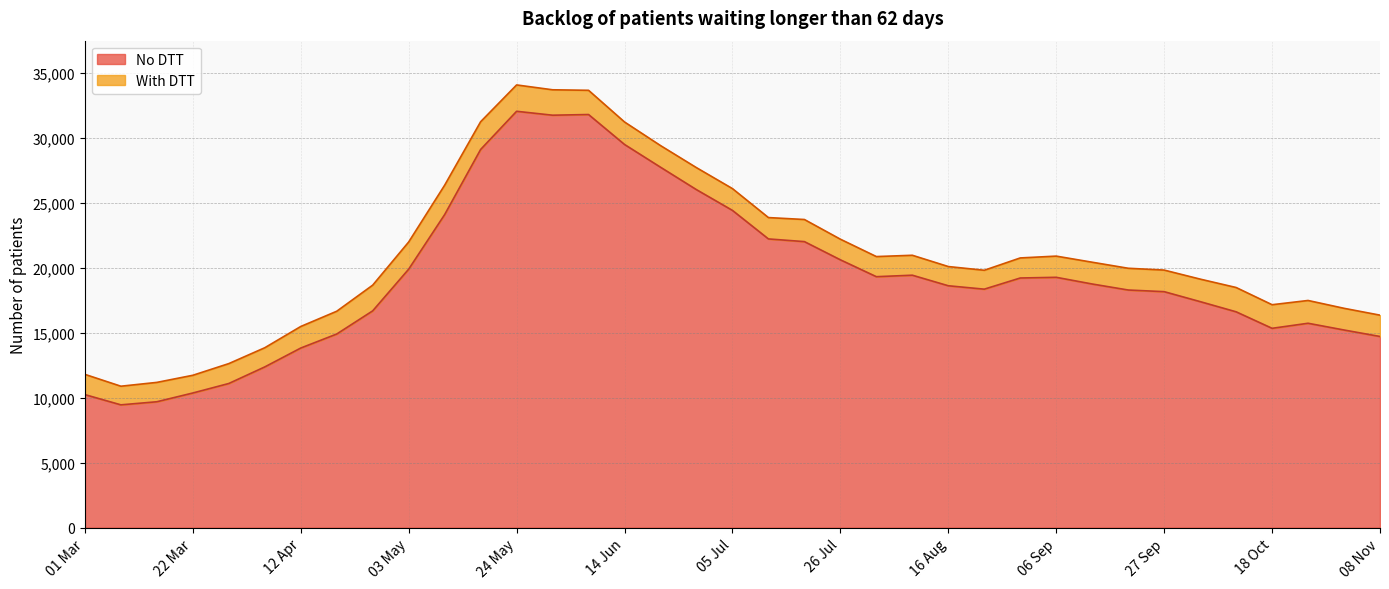

Reading left to right, extract all data points from this chart.

10232	9445	9683	10356	11087	12362	13814	14892	16674	19880	24078	29087	32023	31722	31774	29471	27722	25995	24400	22206	21999	20600	19302	19416	18604	18342	19201	19254	18739	18277	18150	17384	16601	15331	15720	15201	14703